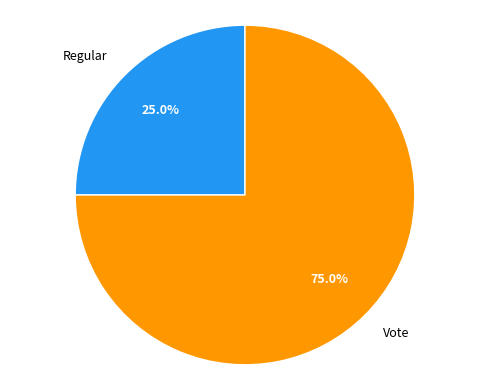

True or false: Regular accounts for 25% of the total.

True